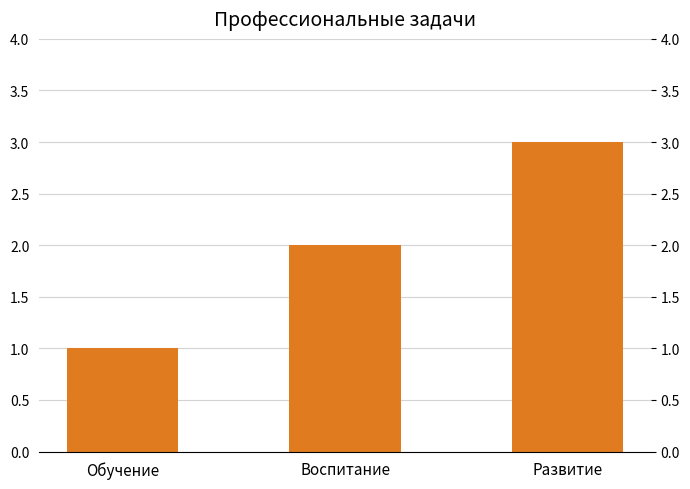

How many bars are there in total?

3